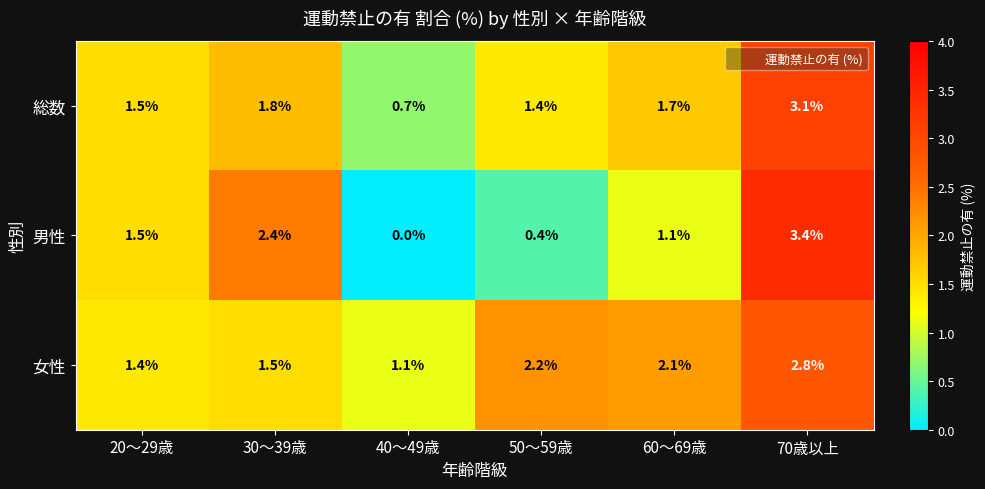

Which category has the lowest value across all series?

40～49歳